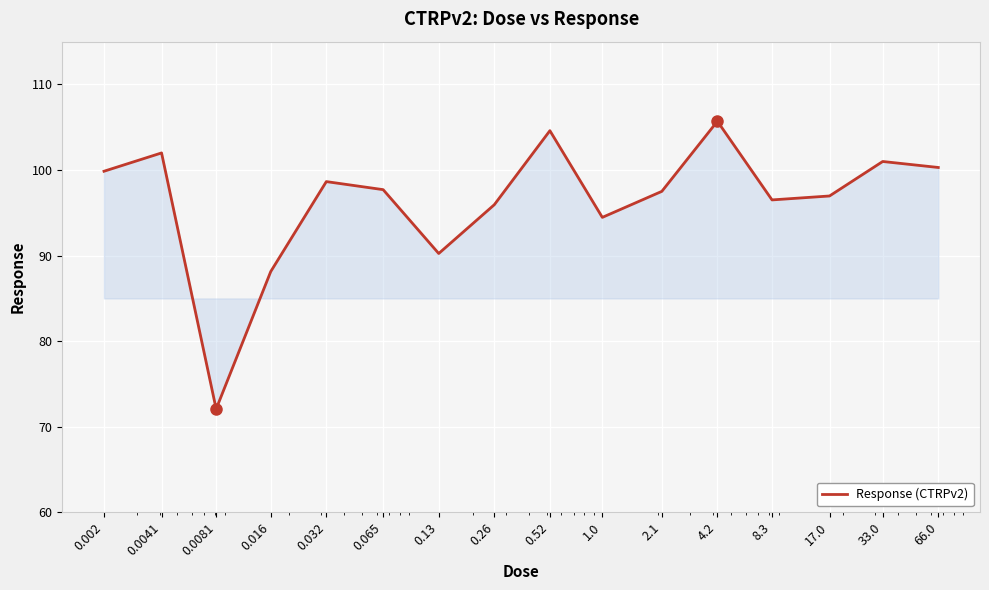

What is the greatest value displayed?

105.7